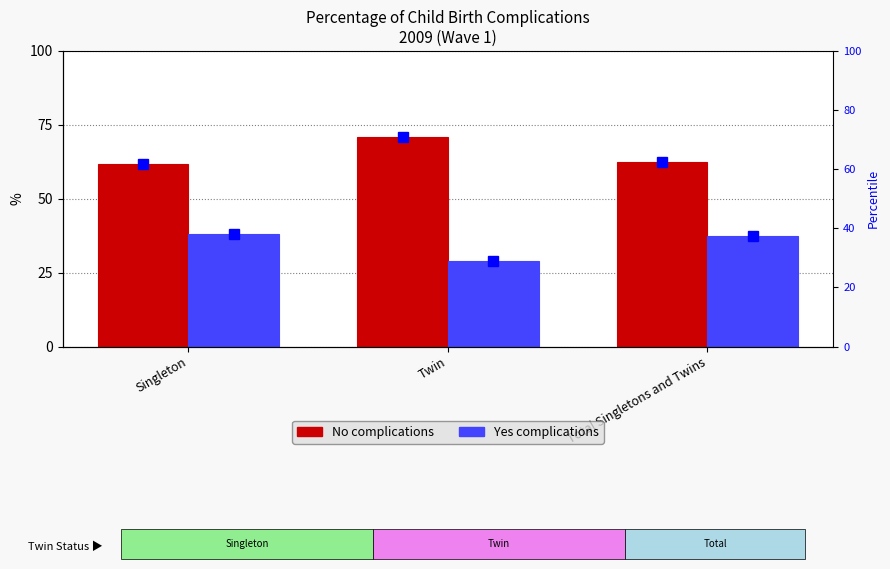

Which series has the largest total across all categories?

No complications